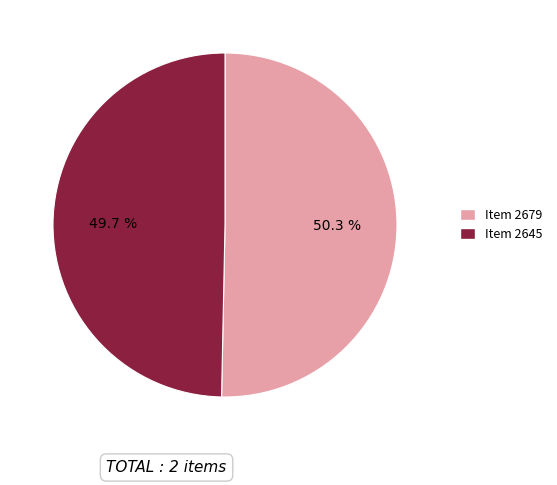

Which slice is the largest?

Item 2679